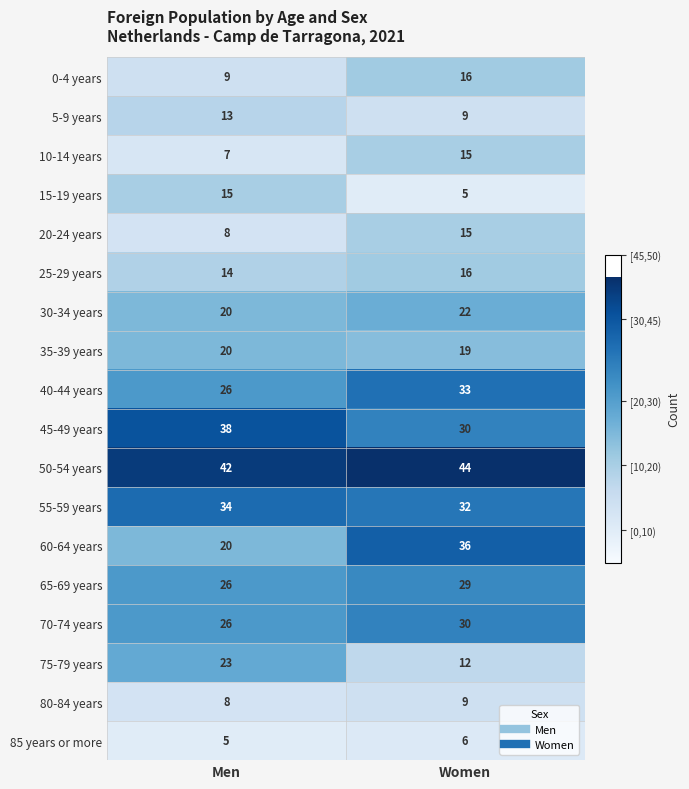

What is the sum of the 5-9 years values at Men and Women?

22